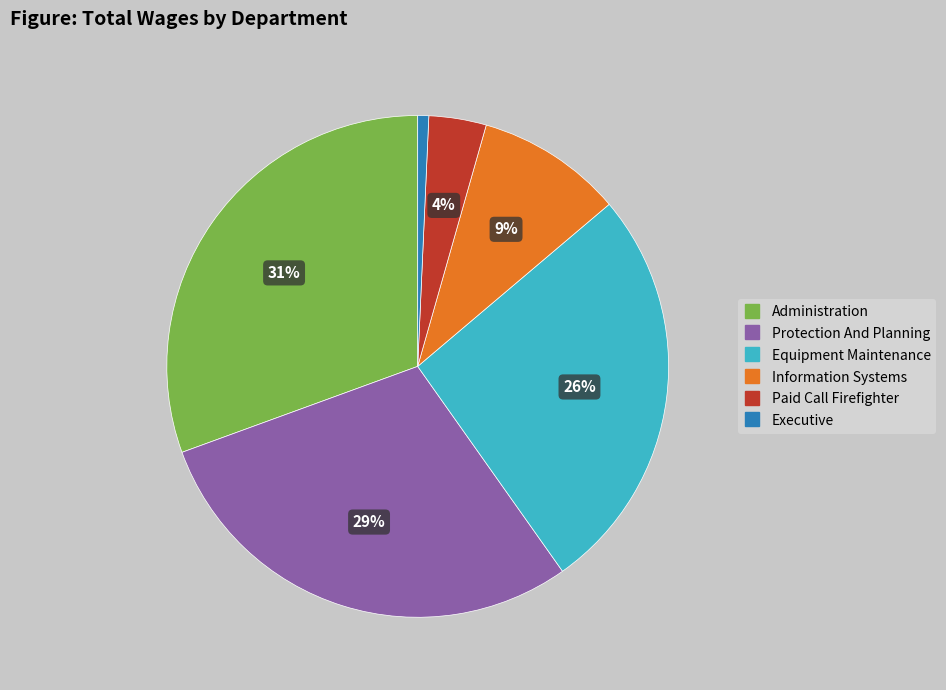

Does any single category account for the majority?

No